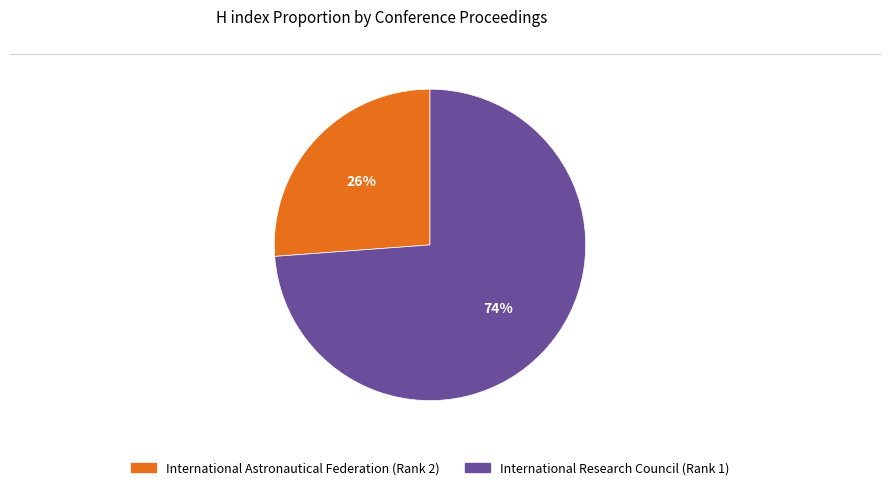

To the nearest percent, what is the difference between the International Research Council (Rank 1) and International Astronautical Federation (Rank 2) slice percentages?

48%